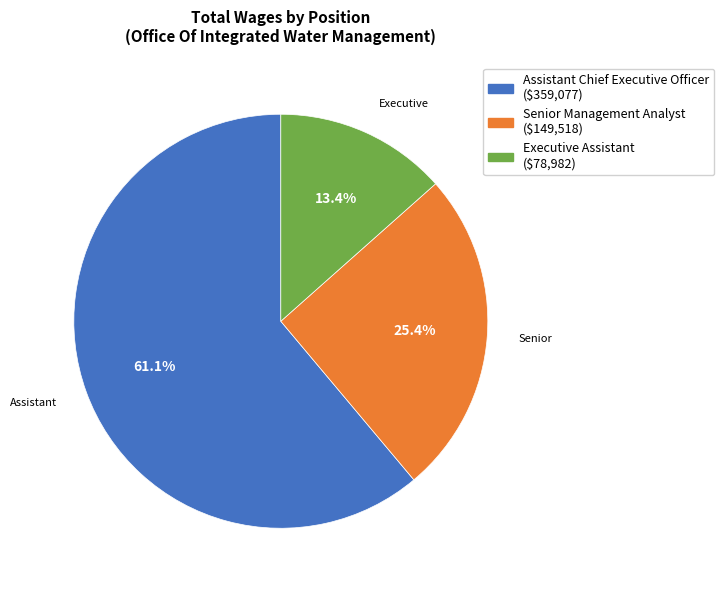

Is there any slice that represents more than half of the pie?

Yes